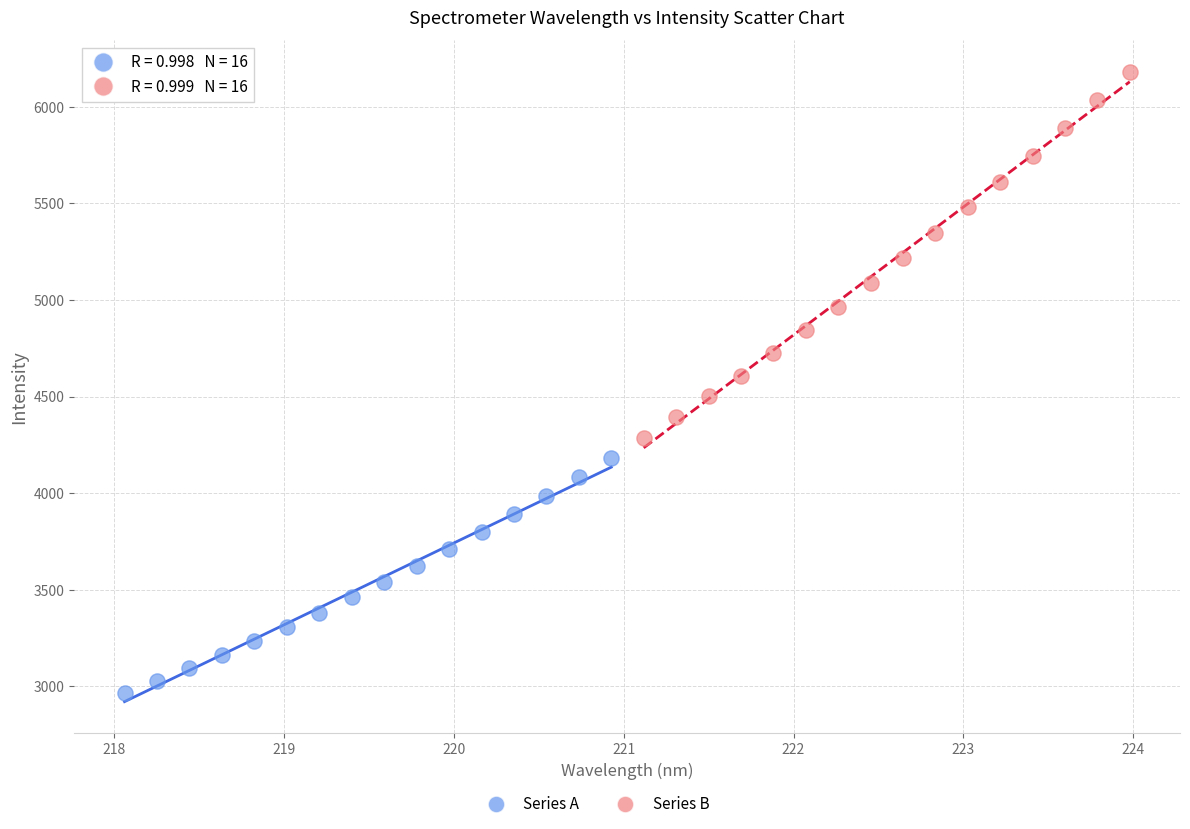

Which series contains the highest Y value?

Series B